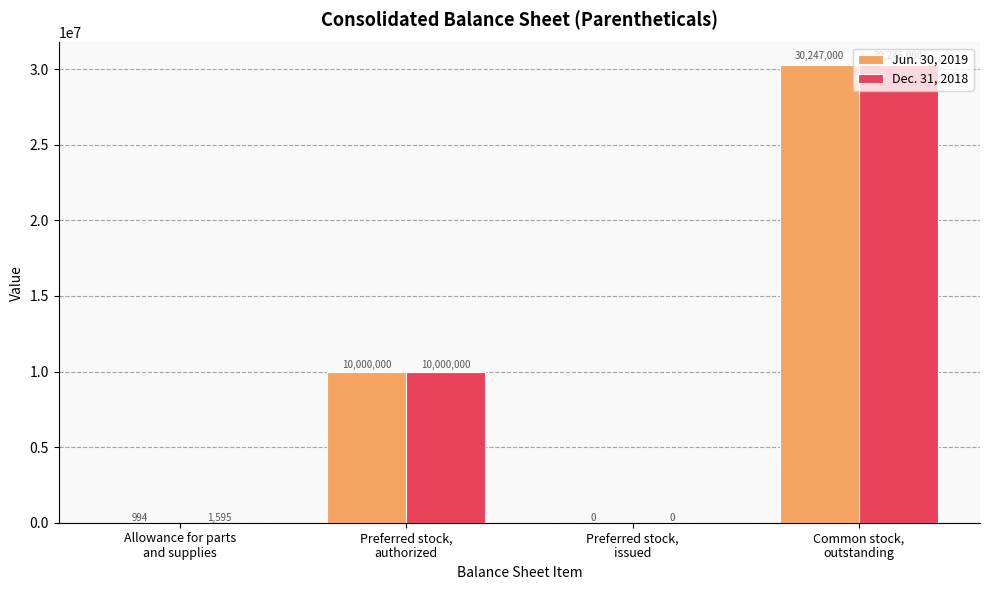

Which series has the largest total across all categories?

Jun. 30, 2019